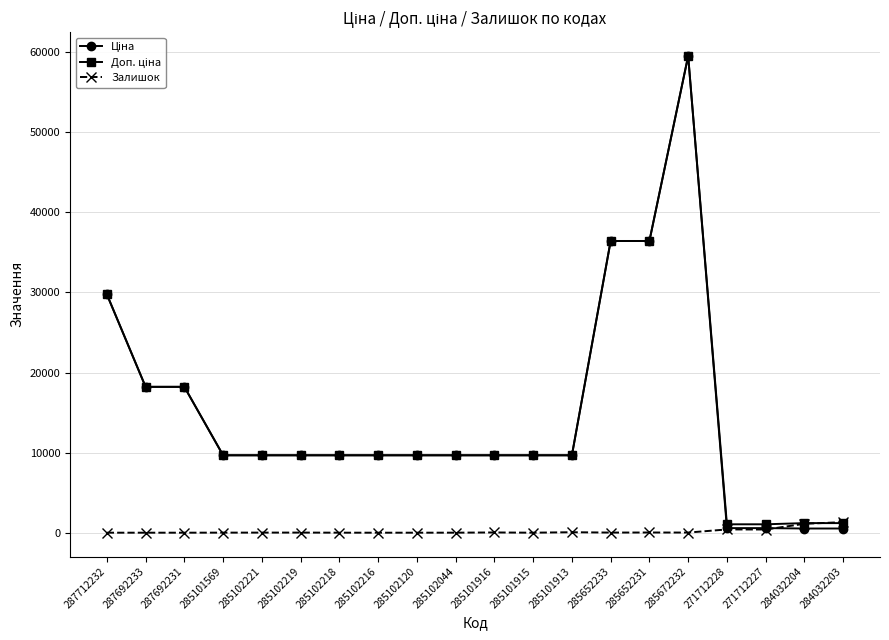

What is the greatest value displayed?

59523.0